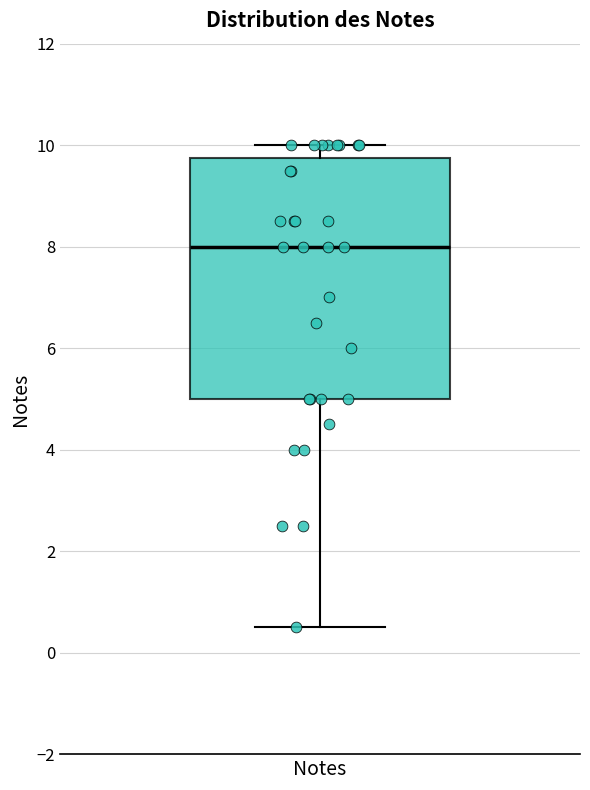

Read this box plot against the y-axis: the position of the median line, the range covered by the box, and the ends of both whiskers. The values are not printed on the chart, so give them approximately, as read against the axis.

median 8.0, box 5.0 to 9.8, whiskers 0.6 to 10.0